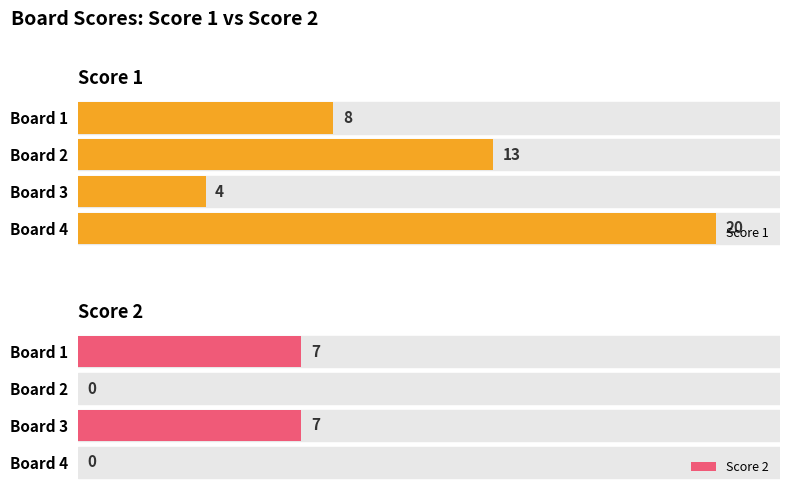

List the labels in order of Score 1 value, largest first.

Board 4, Board 2, Board 1, Board 3